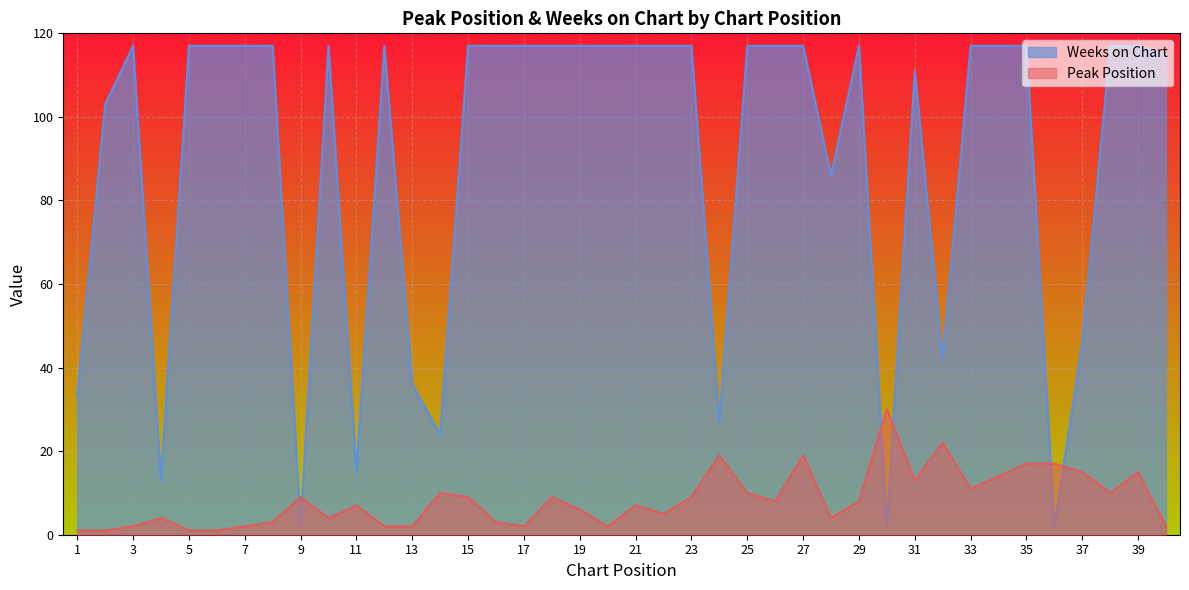

Which series has the largest total across all categories?

Weeks on Chart